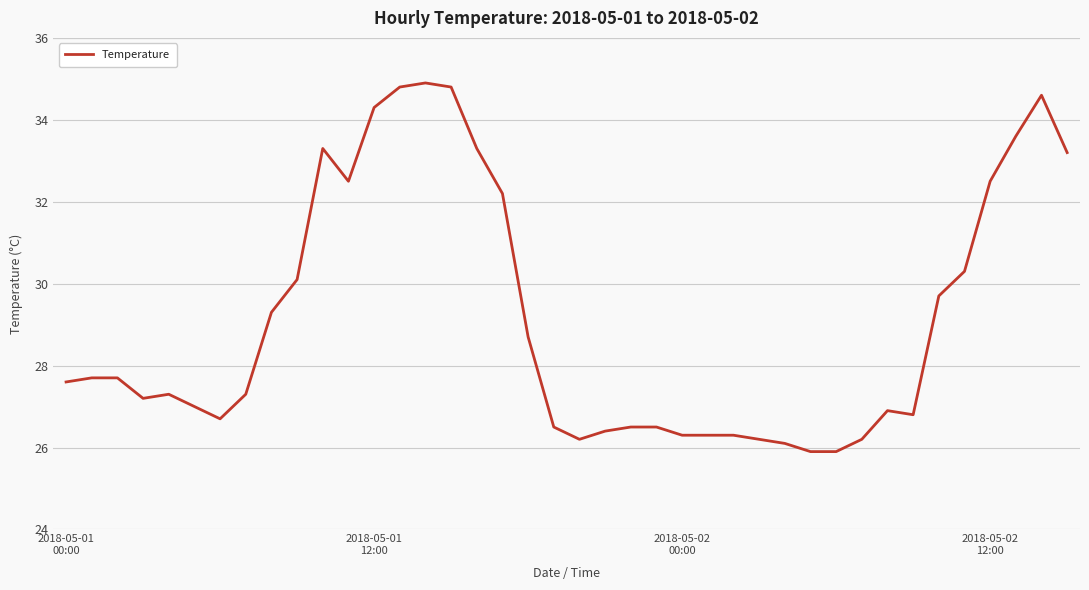

What is the difference between the maximum and minimum values?

9.0